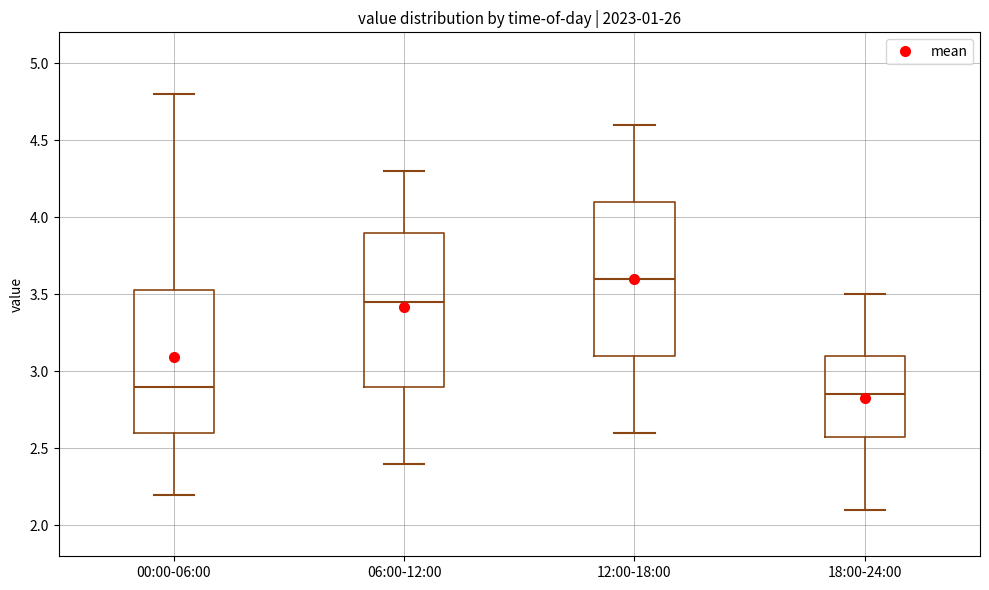

Where does the upper whisker of the box for 12:00-18:00 end on the y-axis? The values are not printed on the chart, so give them approximately, as read against the axis.

4.60